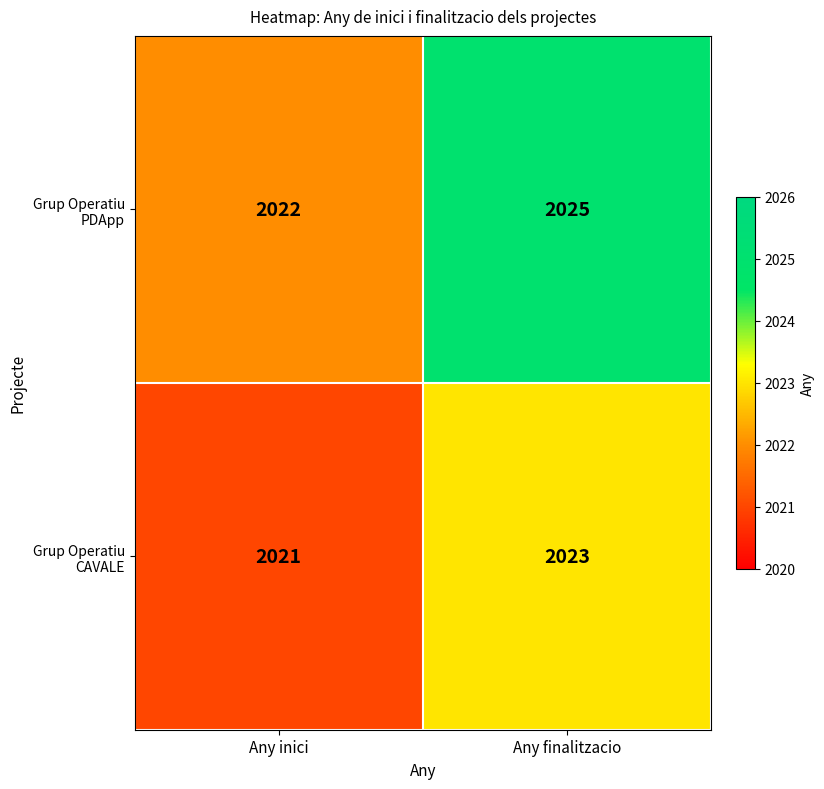

How many data points in Grup Operatiu PDApp are less than 2025?

1